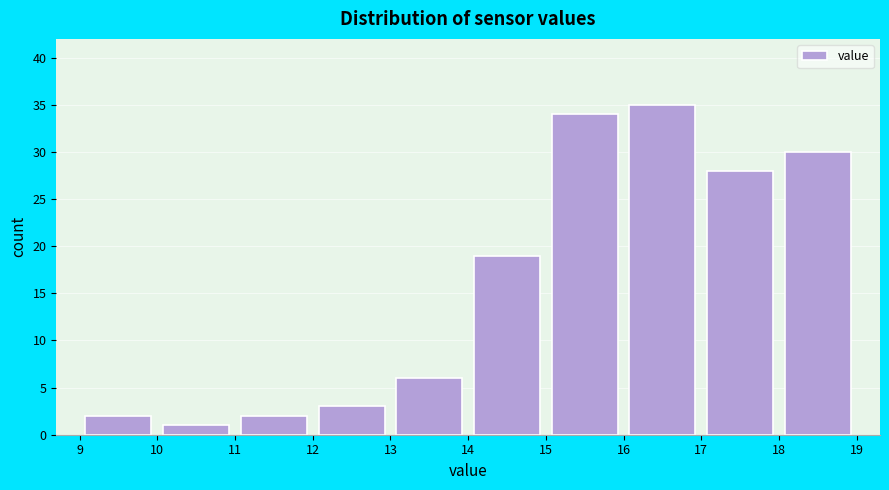

Reading left to right, transcribe this chart: for each bar, give the range it covers on the x-axis and its height. The values are not printed on the chart, so give them approximately, as read against the axis.

9 to 10: 2
10 to 11: 1
11 to 12: 2
12 to 13: 3
13 to 14: 6
14 to 15: 19
15 to 16: 34
16 to 17: 35
17 to 18: 28
18 to 19: 30